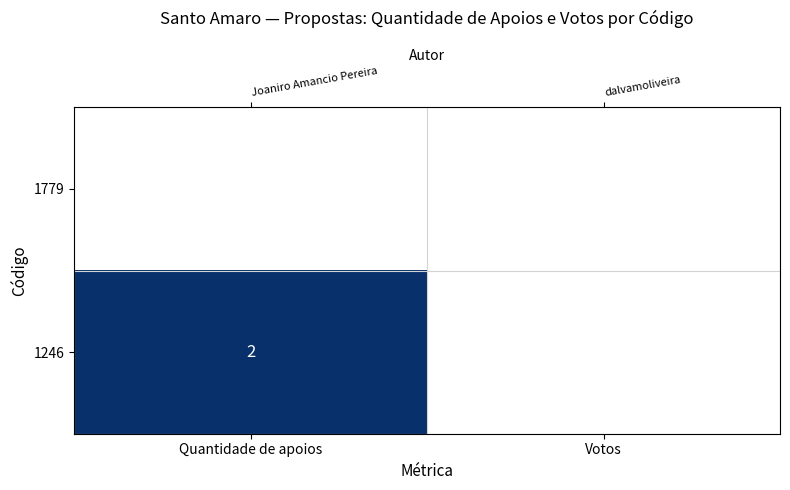

Is it true that 1779 equals 0 at Votos?

True